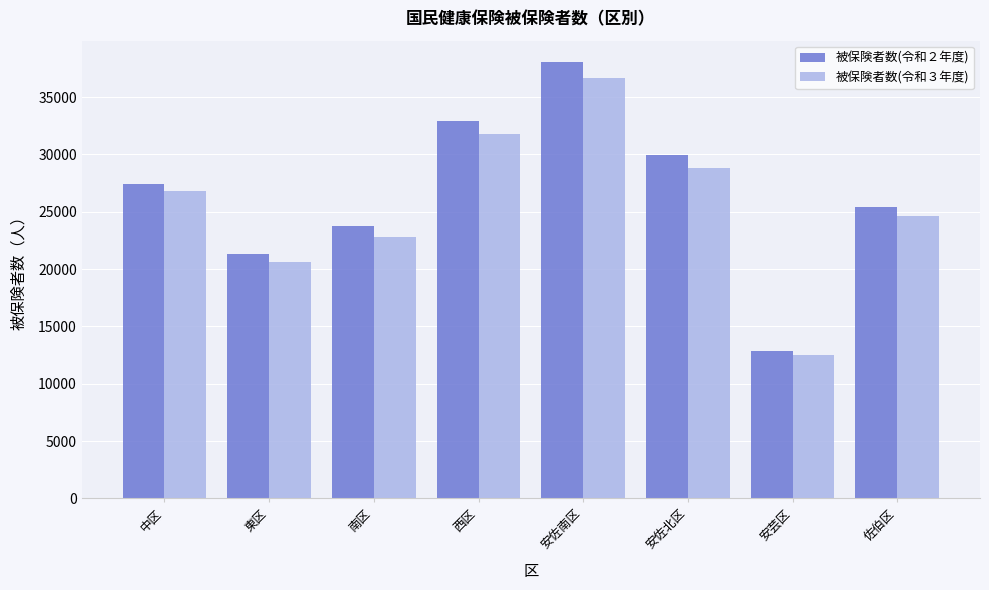

What is the spread (max minus min) of values at 安芸区?

363